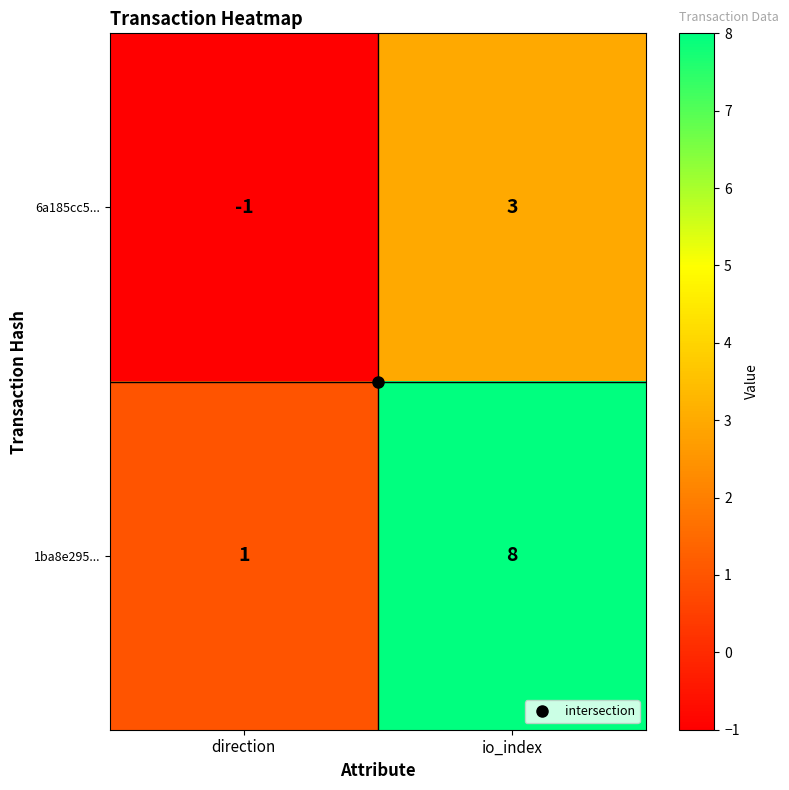

The value of 1ba8e295... at direction is 1. True or false?

True